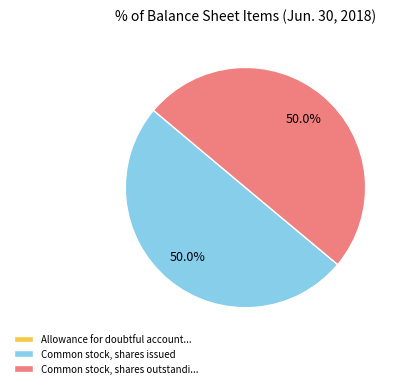

What percentage is NOT represented by Common stock, shares outstandi...?

50.0%